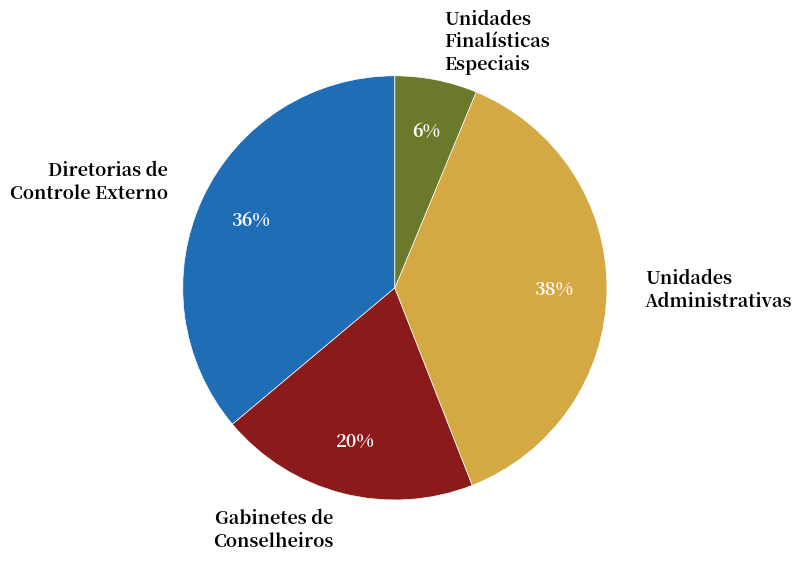

To the nearest percent, what is the average slice percentage?

25%